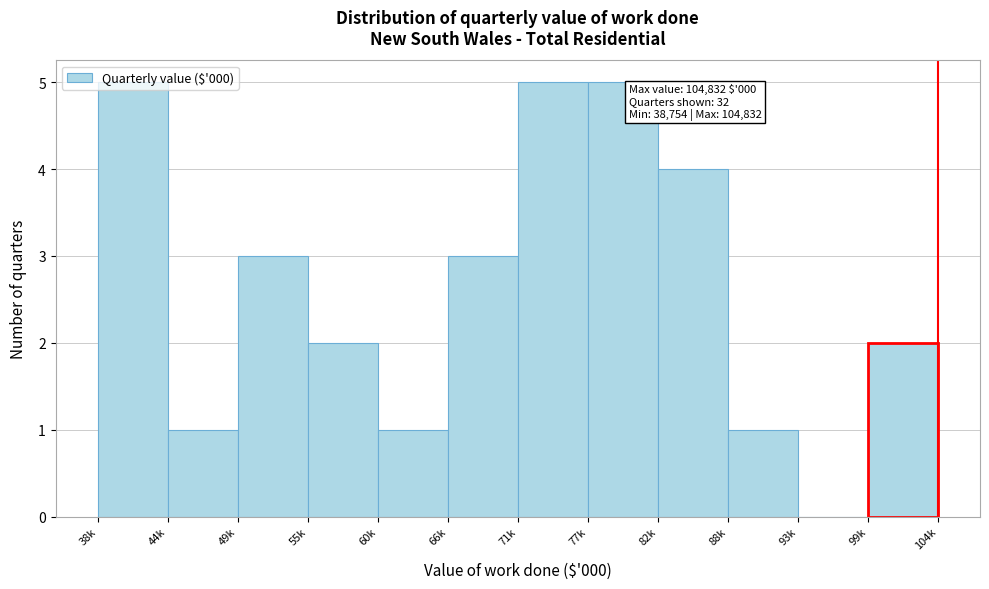

True or false: the data shows 1 at 88k.

True